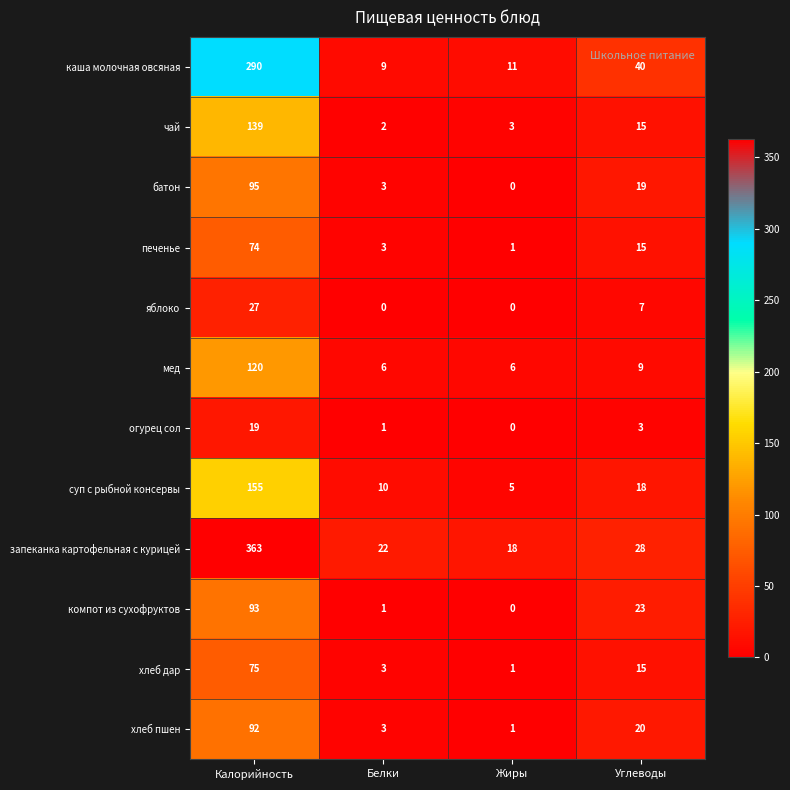

What is the total value across all series at Калорийность?

1542